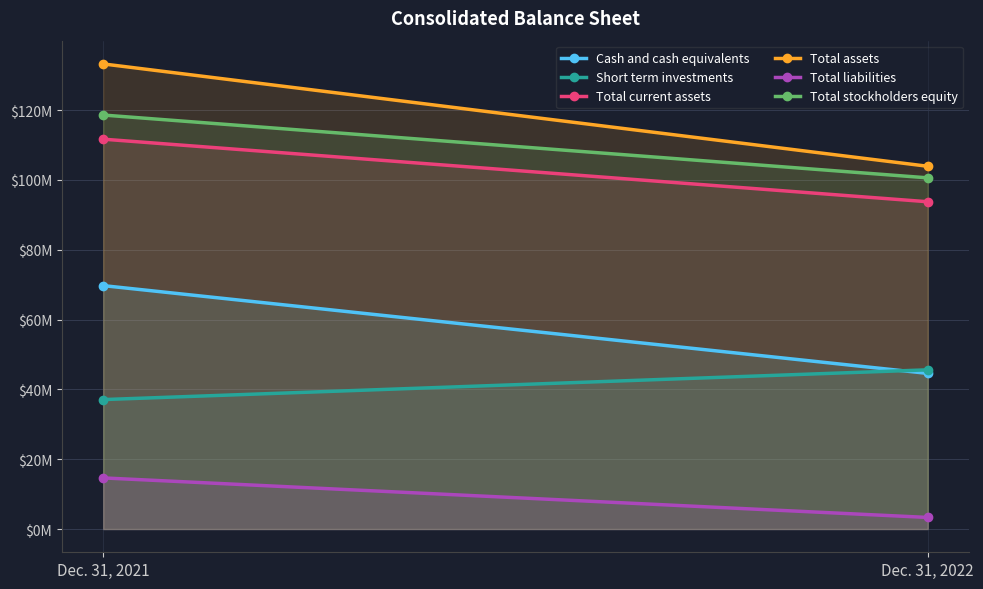

List the labels in order of Total current assets value, smallest first.

Dec. 31, 2022, Dec. 31, 2021